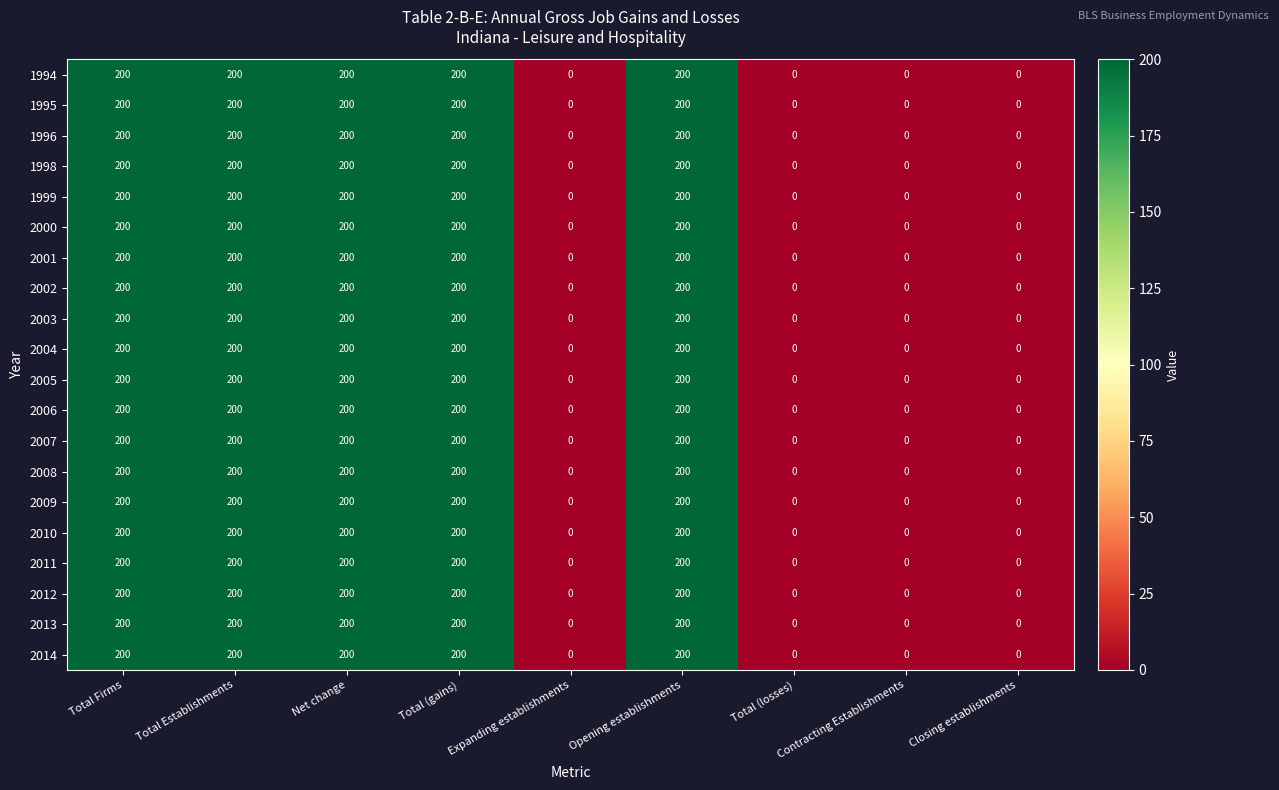

What is the maximum value shown in the chart?

200